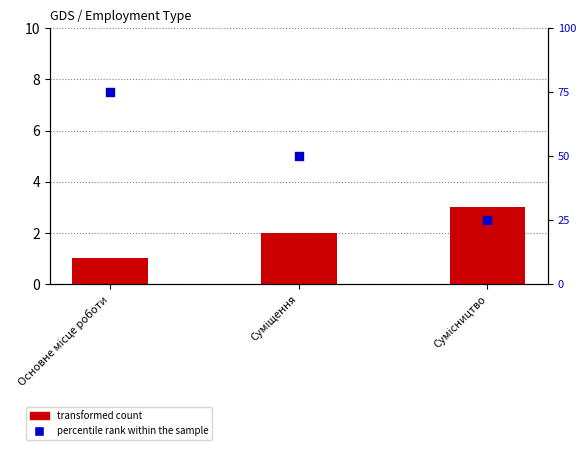

At which category is the sum across all series the highest?

Основне місце роботи